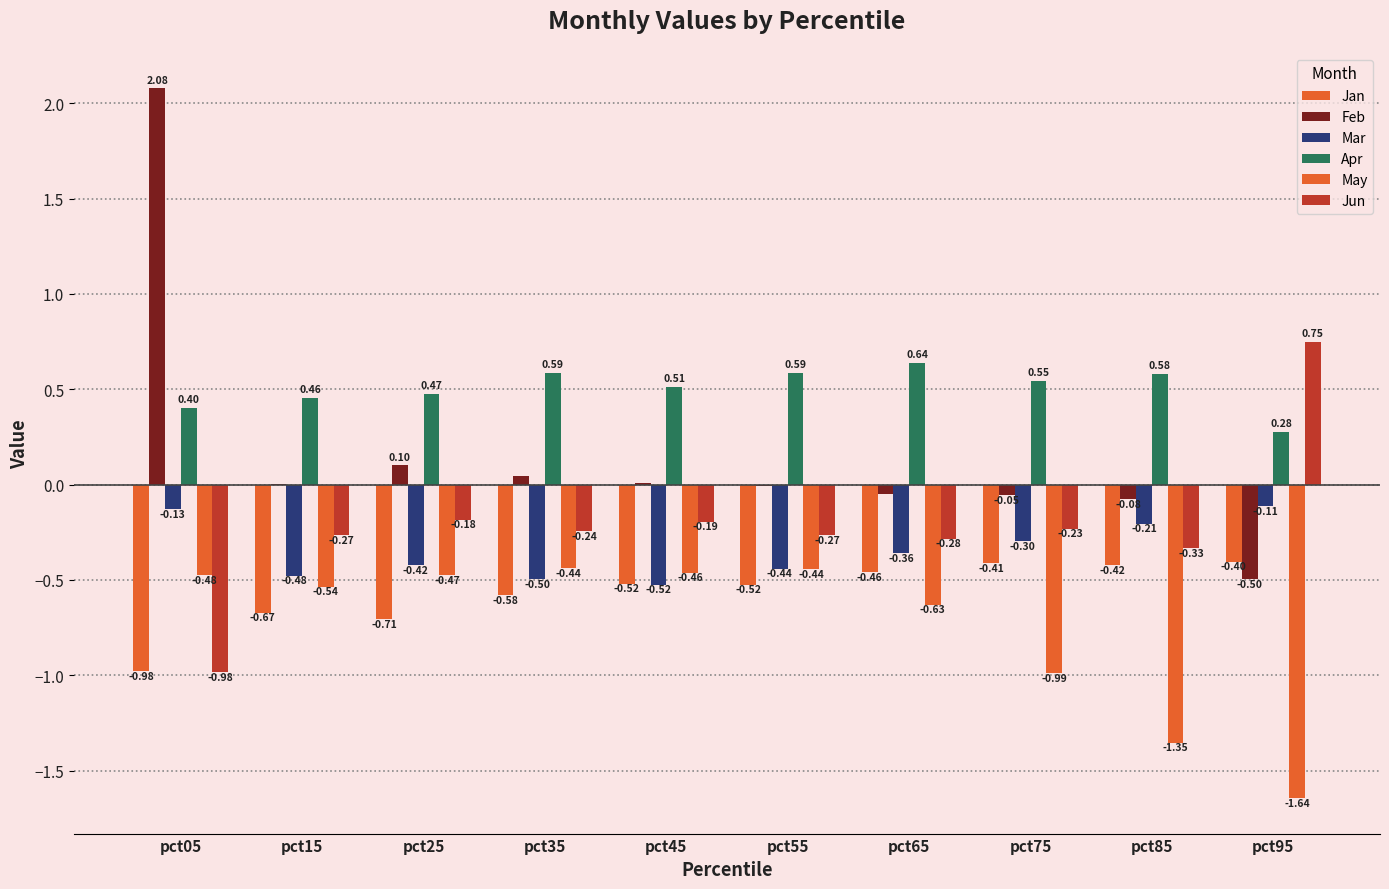

How many series are shown in this chart?

6